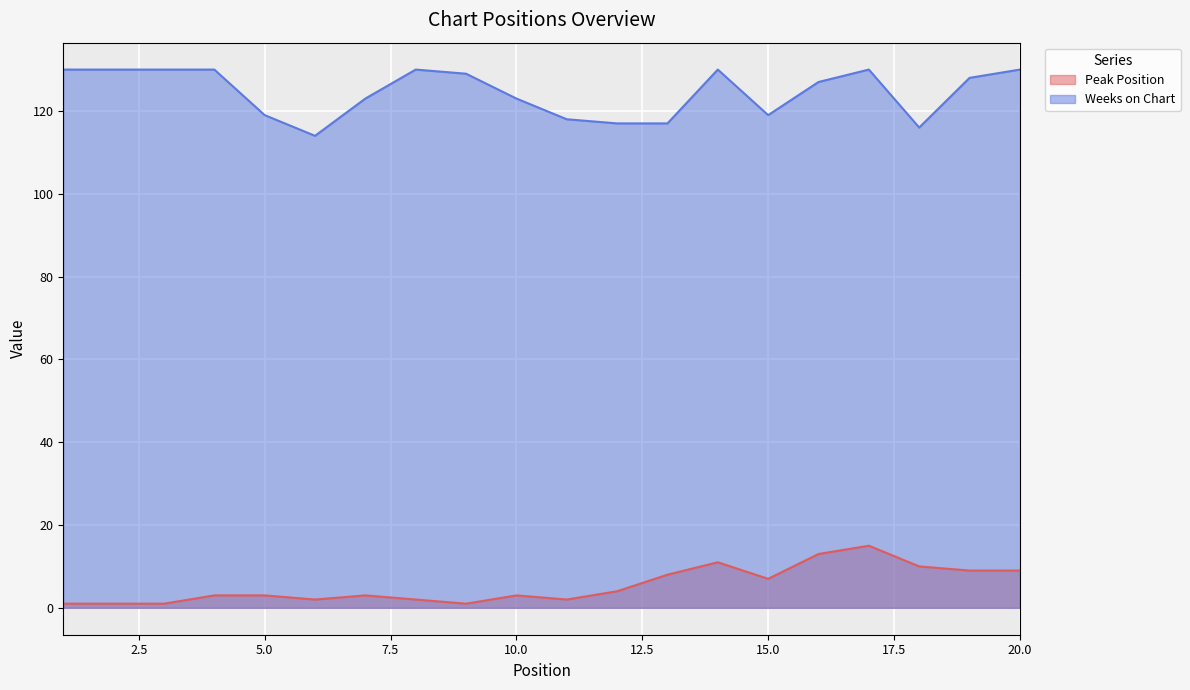

What is the difference between the maximum and minimum values in the Peak Position series?

14